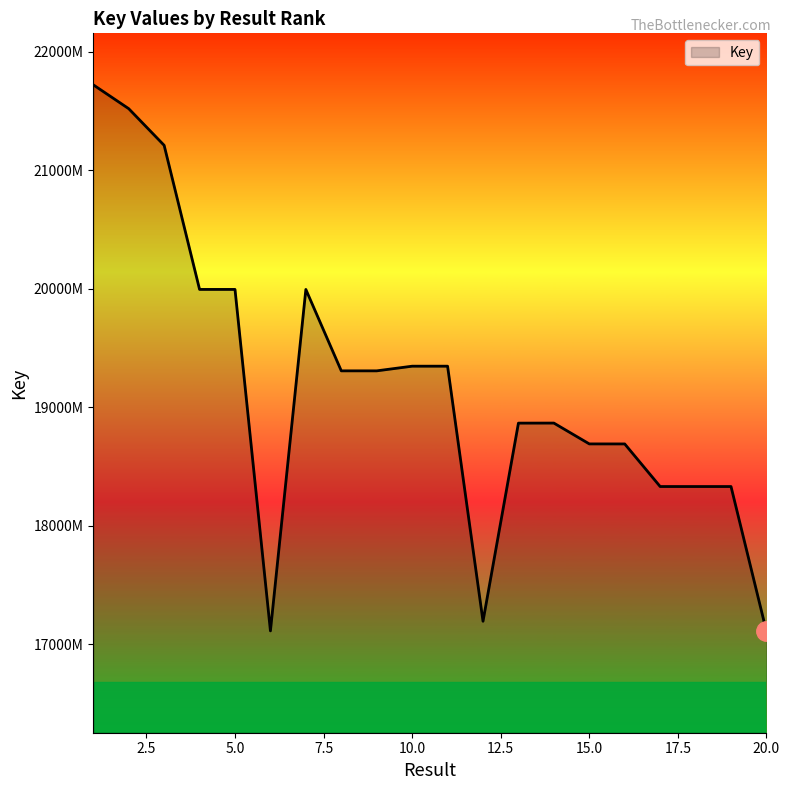

Does the chart display data point markers on the line(s)?

No